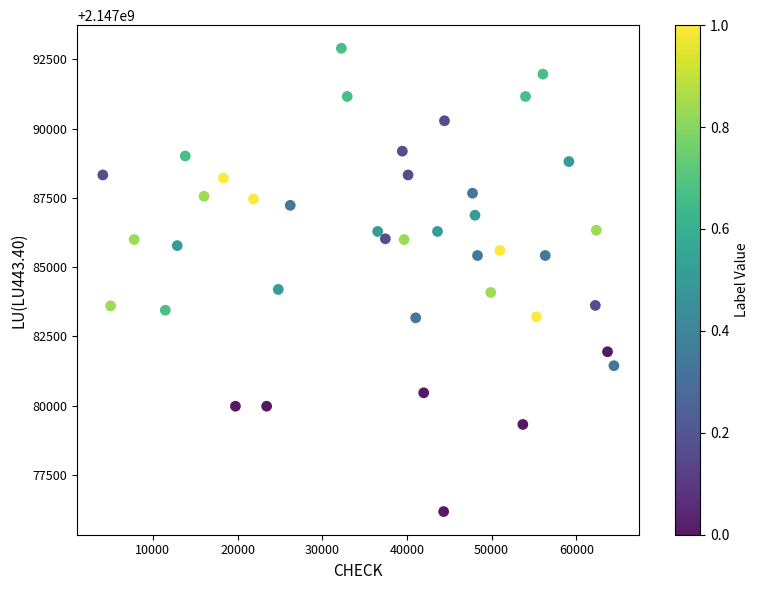

What is the range of Y values (max minus min)?

16722